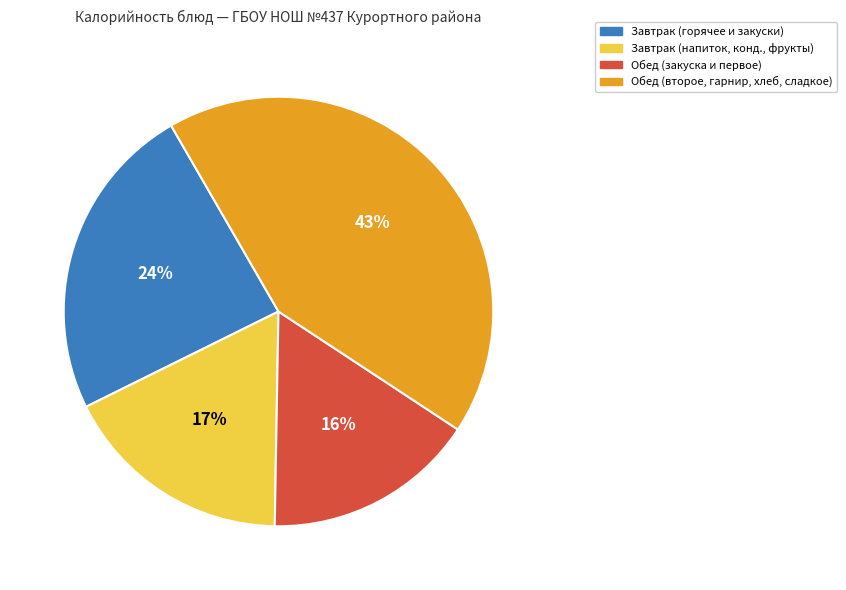

To the nearest percent, what is the average slice percentage?

25%